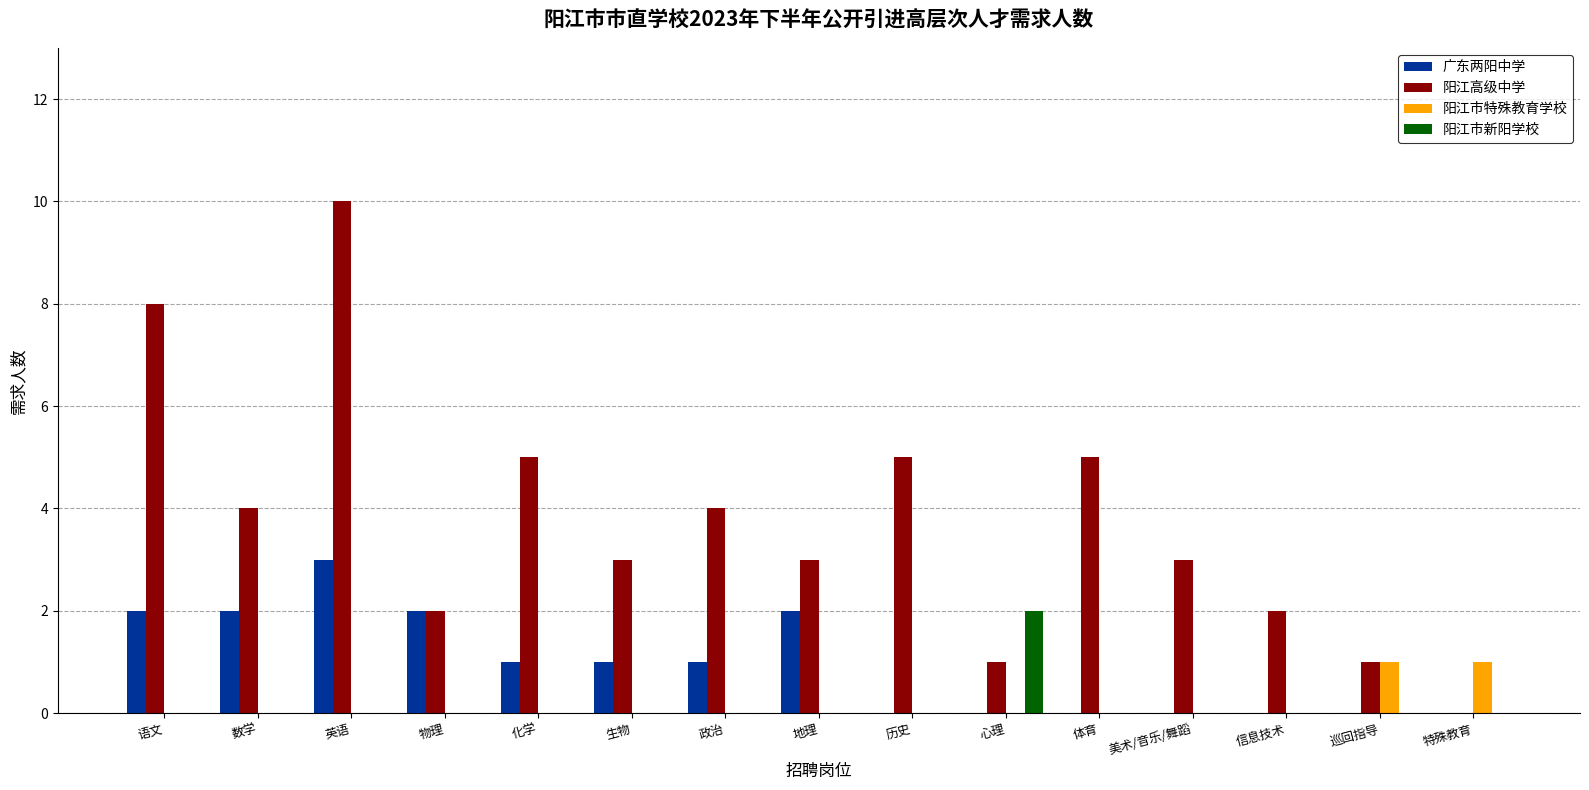

Which category has the highest value across all series?

英语